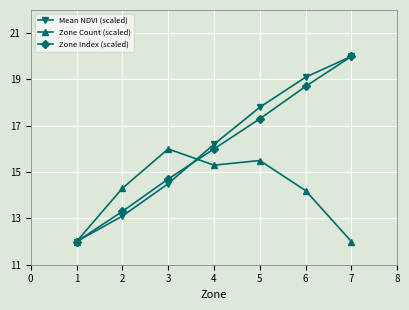

What is the difference between the highest and lowest values at 5?

2.3